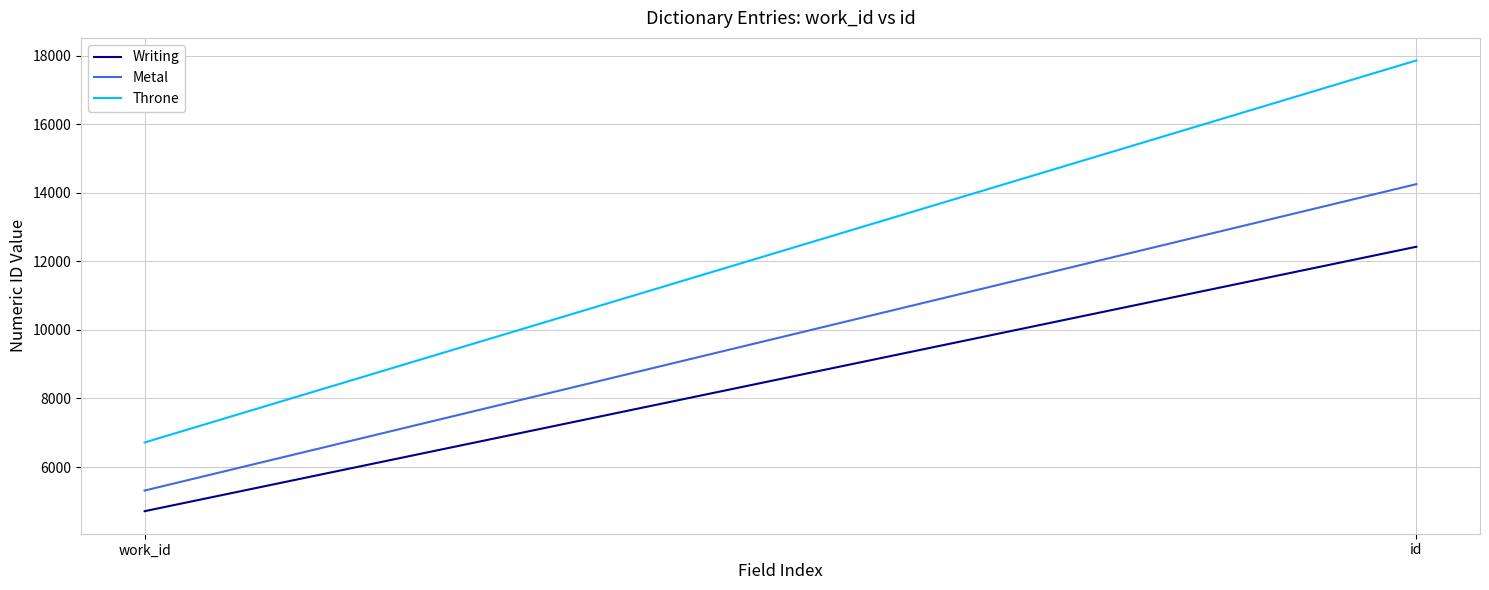

Reading left to right, list all the values displayed in this chart.

Writing: work_id=4711	id=12427
Metal: work_id=5313	id=14254
Throne: work_id=6716	id=17863